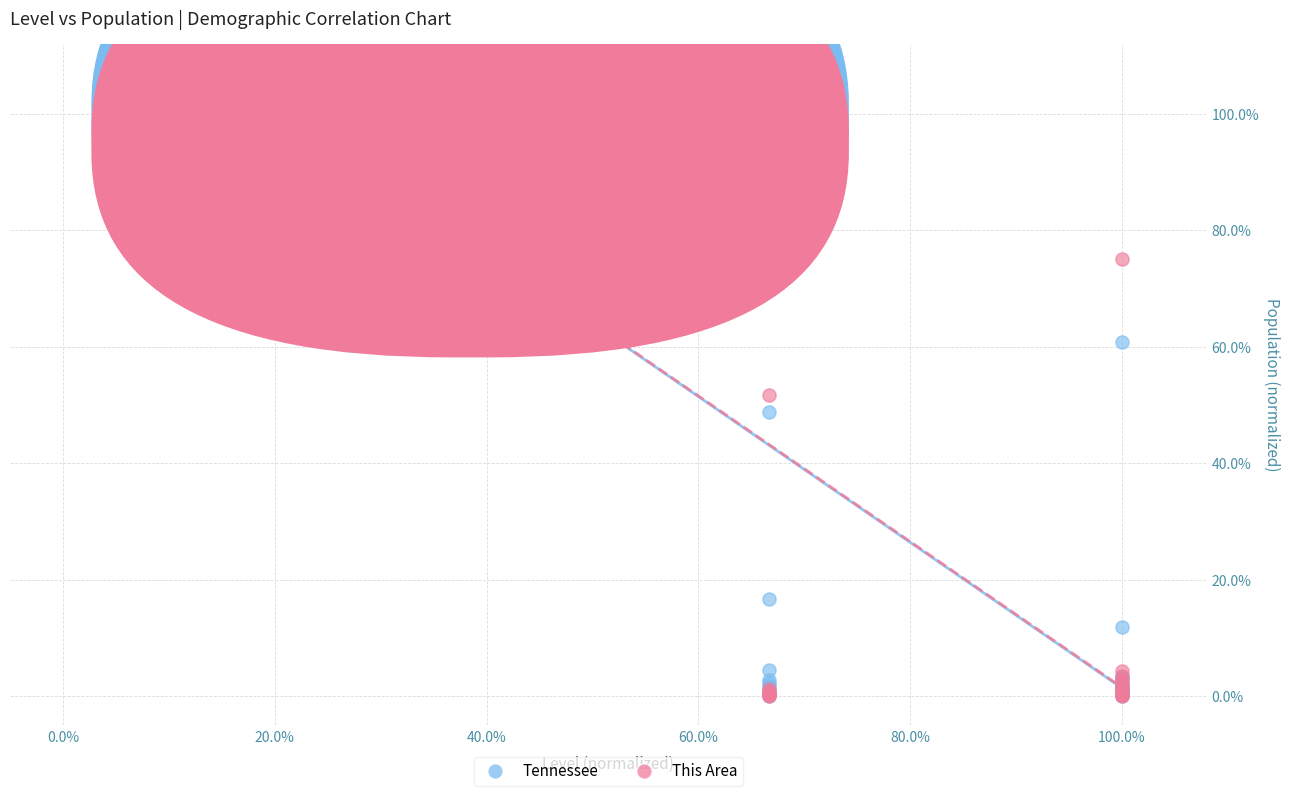

What are all the series names shown in the legend?

Tennessee, This Area